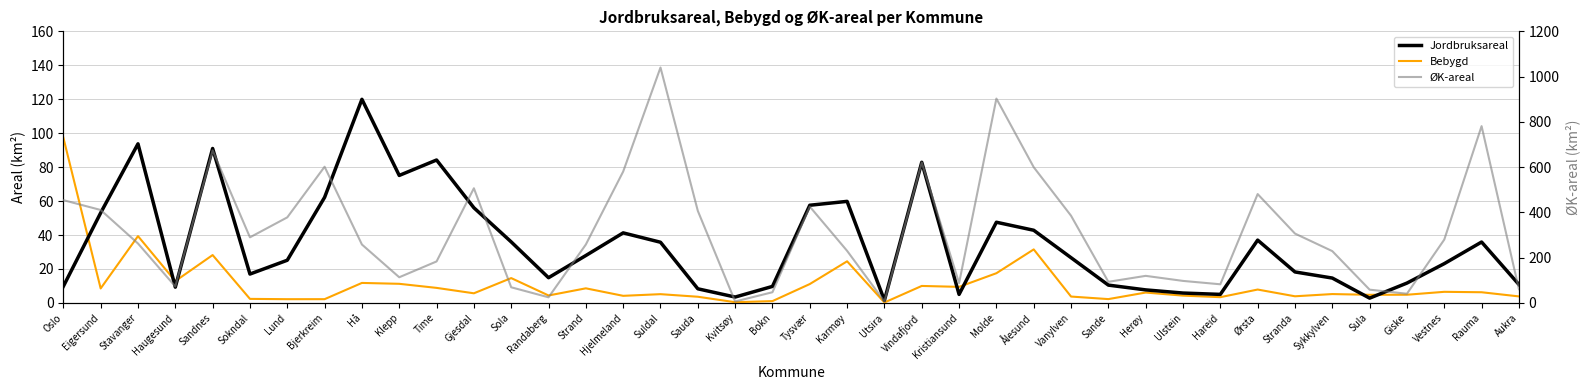

How many series are shown in this chart?

3